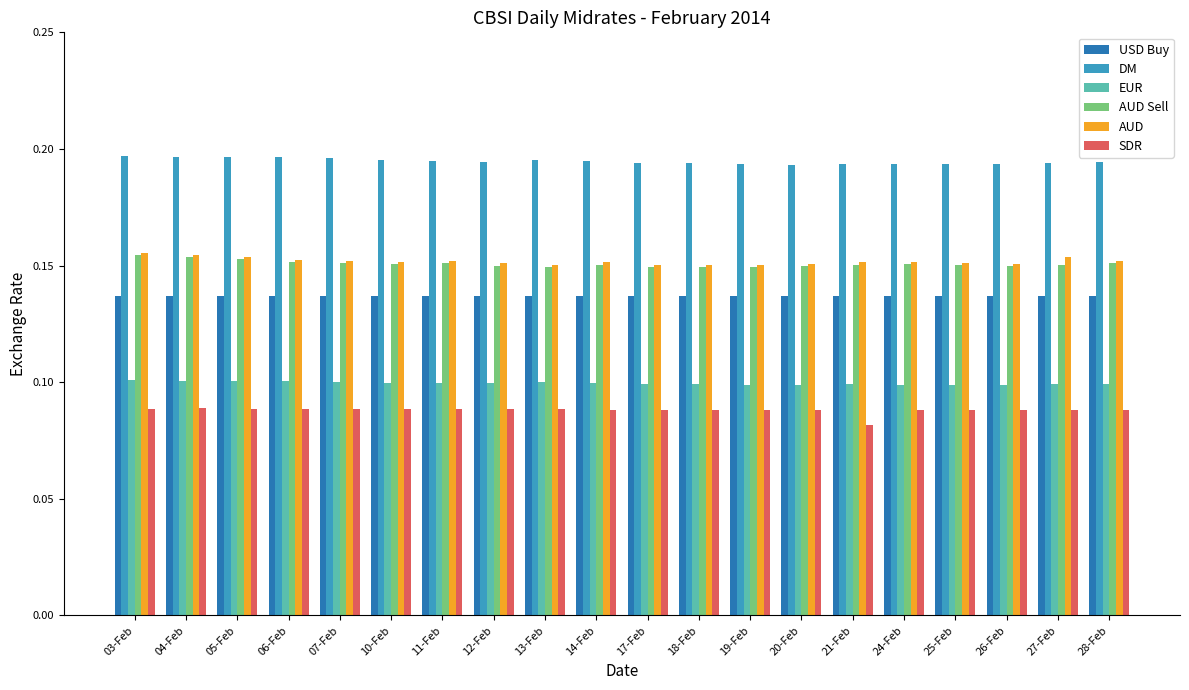

True or false: SDR has a value of 0.1 at 28-Feb.

True